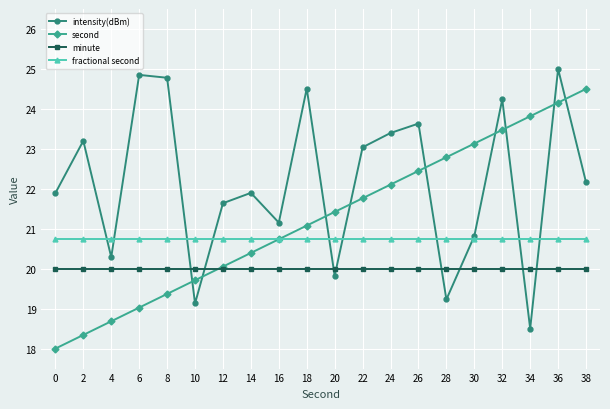

After their last crossing, which series has the higher values: intensity(dBm) or second?

second